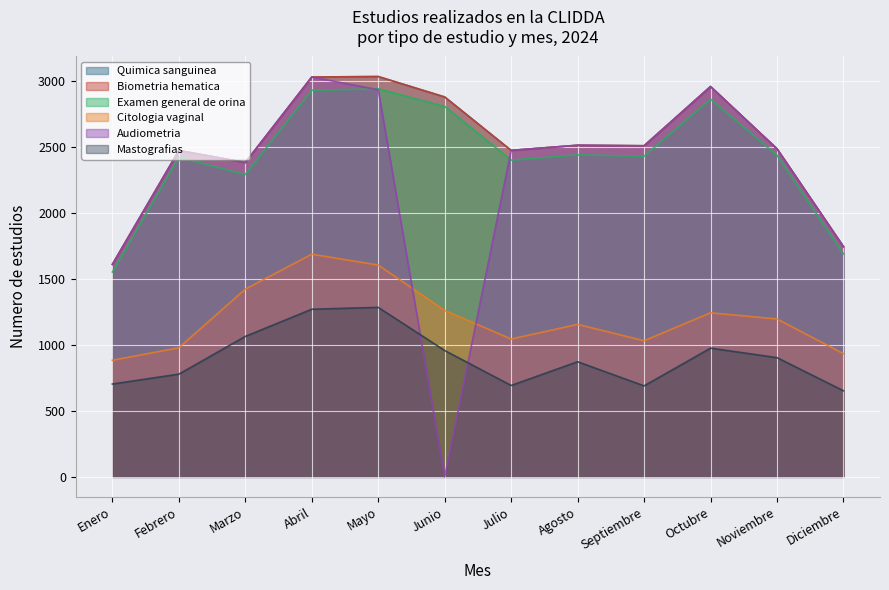

What is the difference between the Mastografias values at Abril and Diciembre?

618